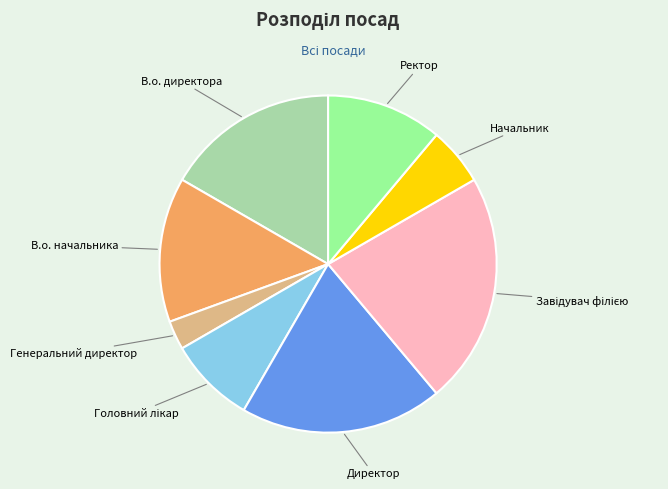

Count the number of slices in the pie.

8